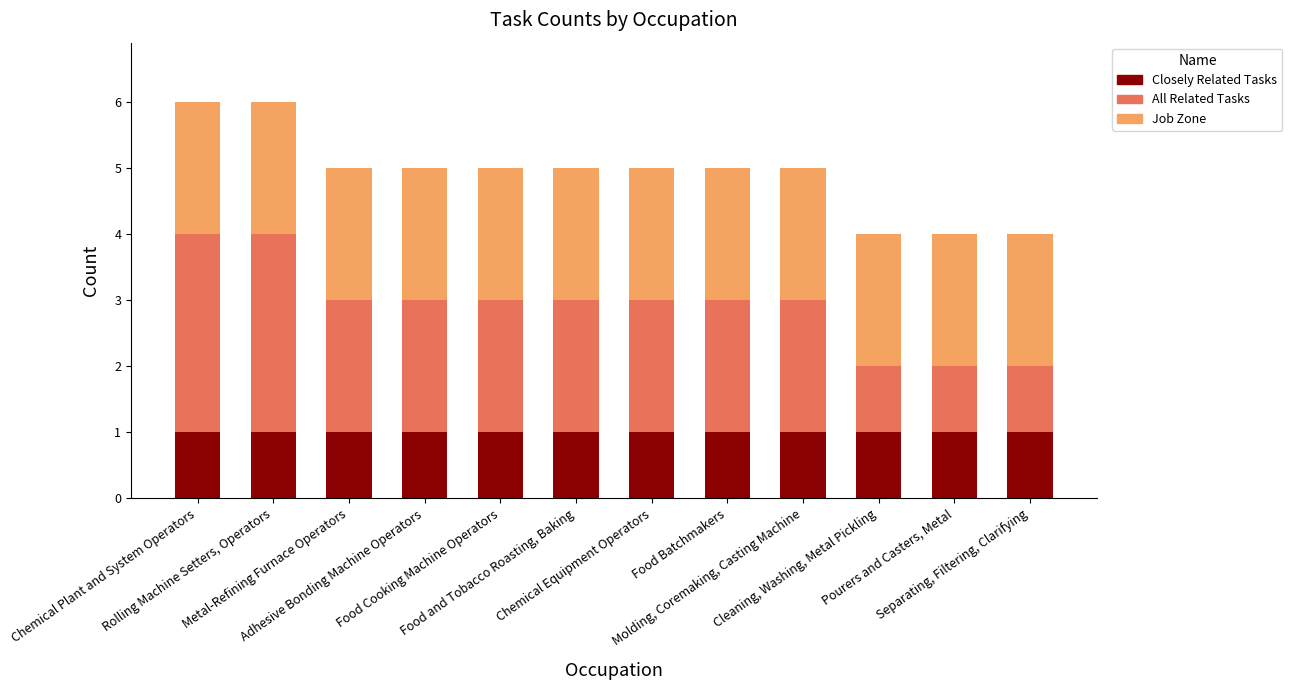

What is the sum of all Closely Related Tasks values?

12